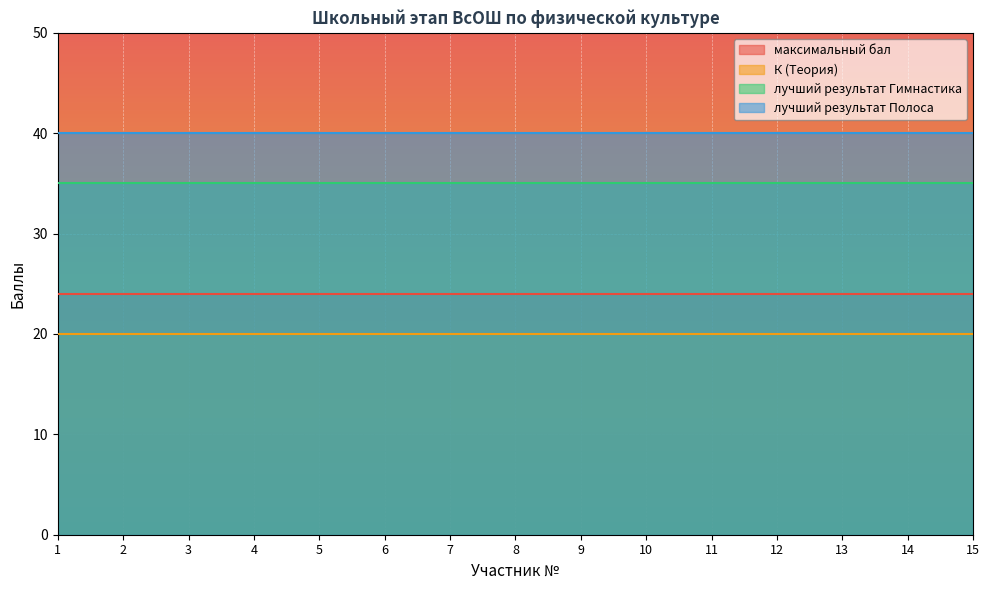

Rank the categories by лучший результат Полоса value from lowest to highest.

1, 2, 3, 4, 5, 6, 7, 8, 9, 10, 11, 12, 13, 14, 15